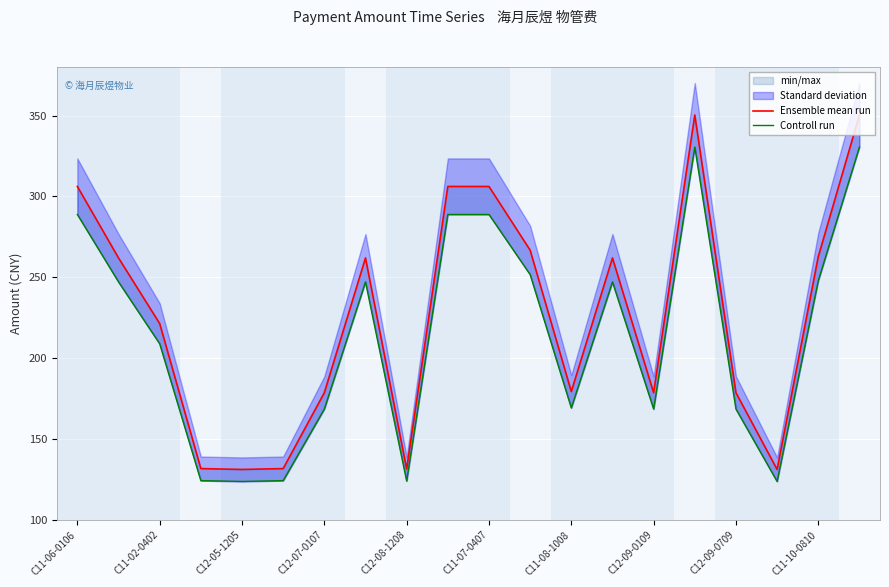

At how many categories does at least one series exceed 144?

15